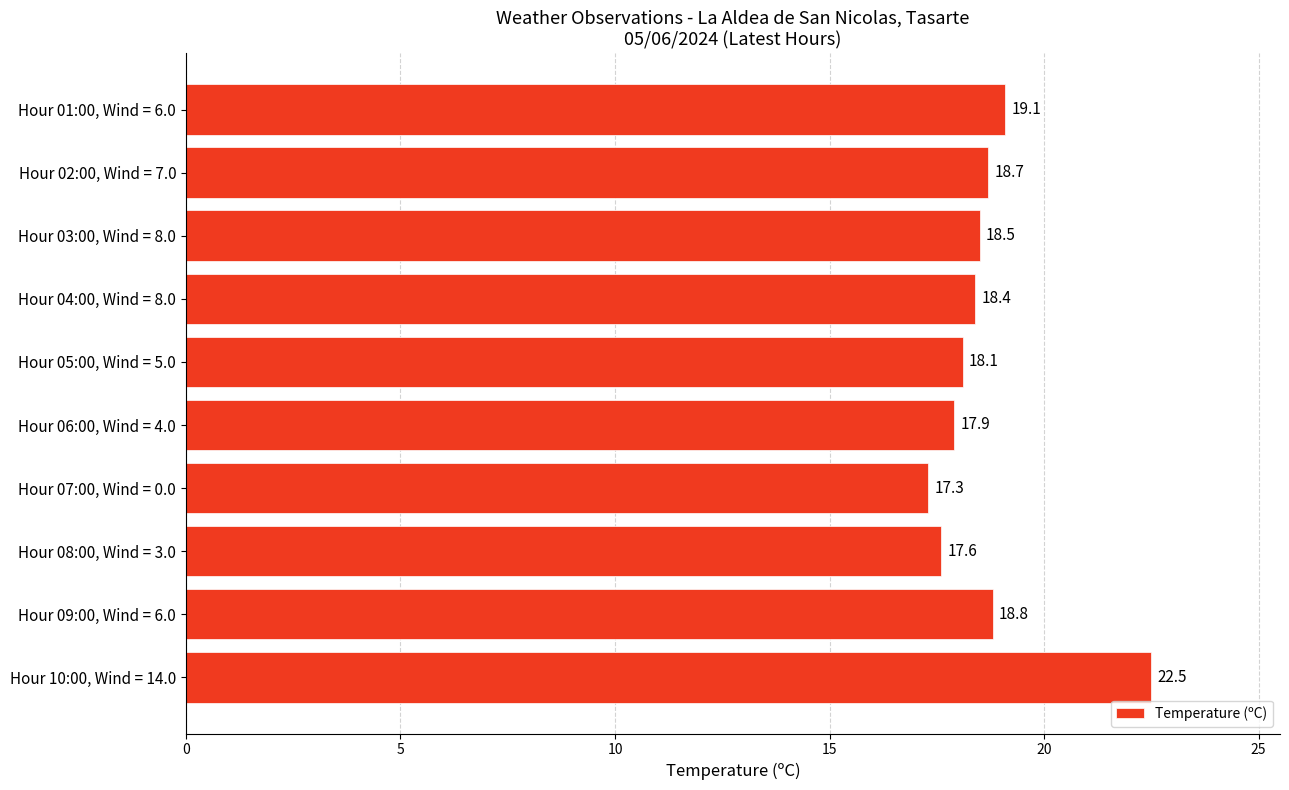

Which category has the lowest value across all series?

Hour 07:00, Wind = 0.0